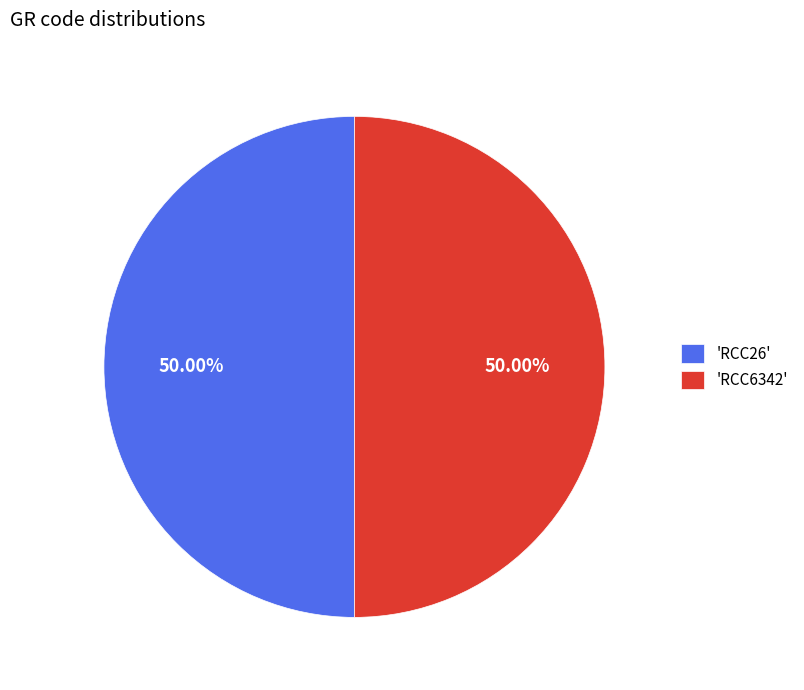

Is the sum of 'RCC6342' and 'RCC26' greater than half?

Yes